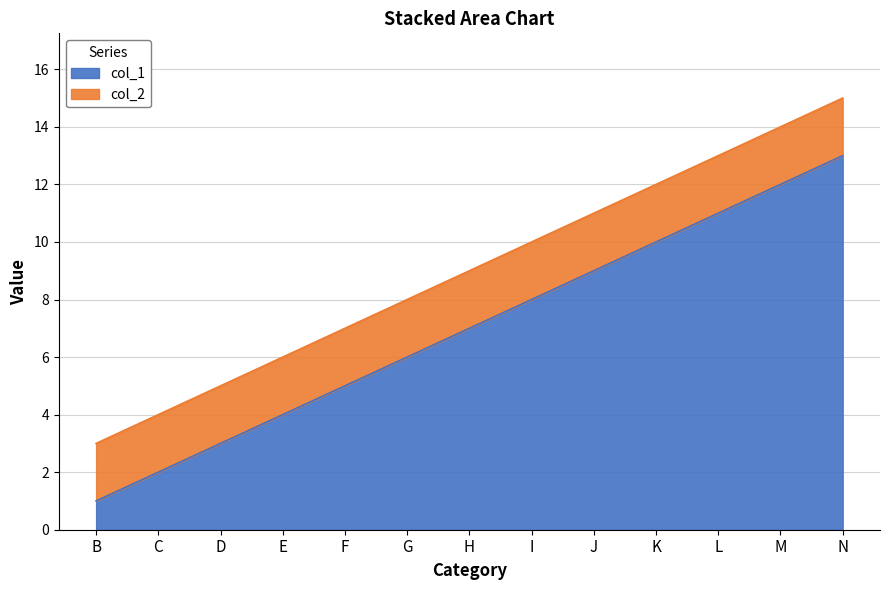

What is the total value across all series at L?

13